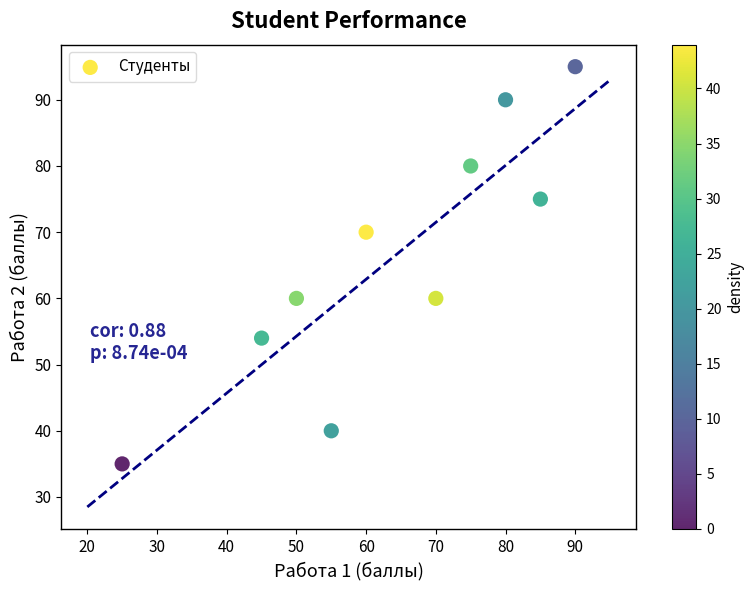

What is the average X value?

64